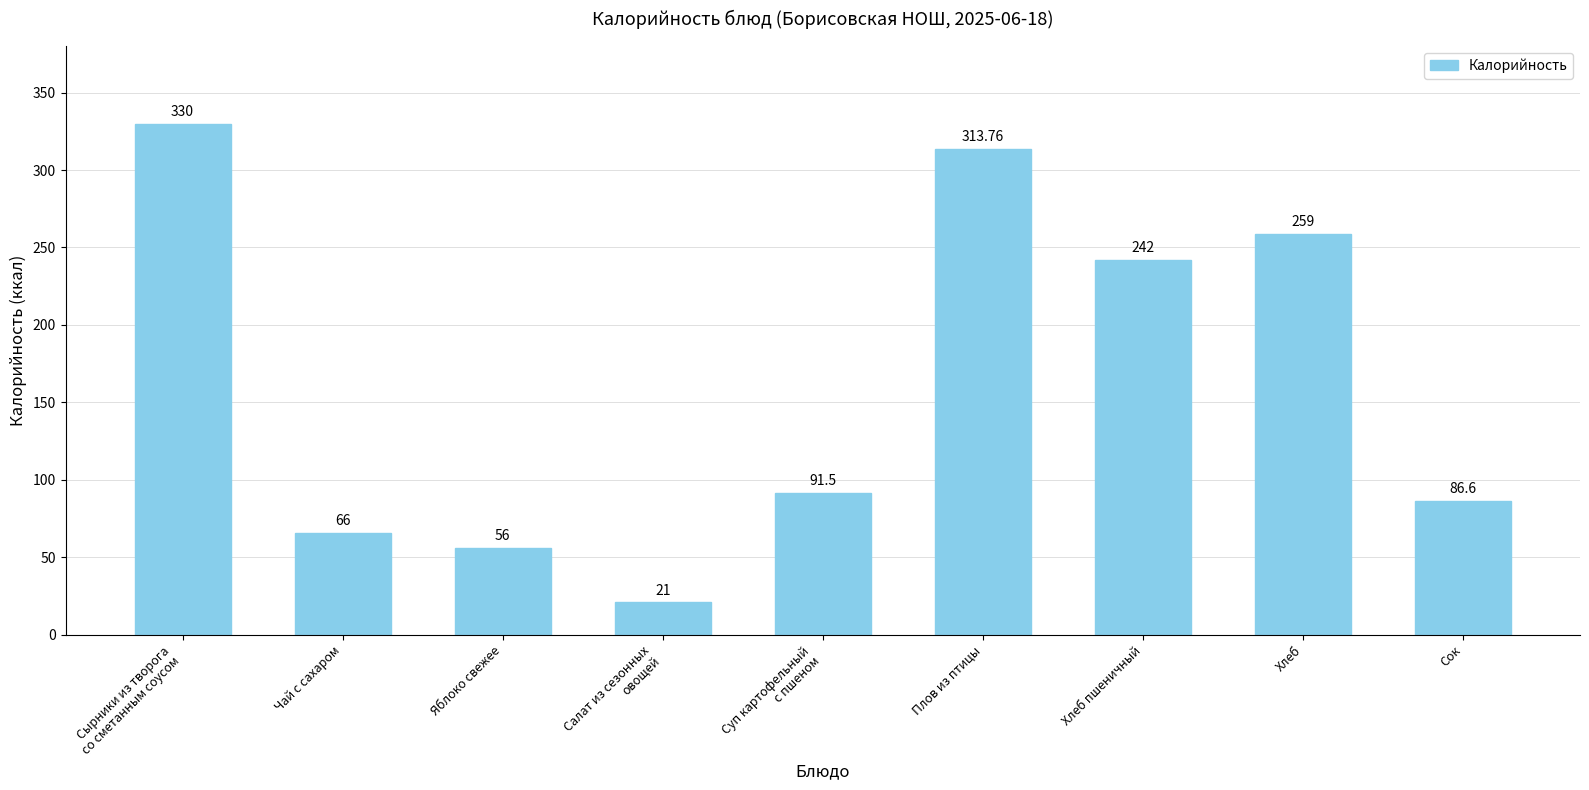

Rank the categories by value from highest to lowest.

Сырники из творога
со сметанным соусом, Плов из птицы, Хлеб, Хлеб пшеничный, Суп картофельный
с пшеном, Сок, Чай с сахаром, Яблоко свежее, Салат из сезонных
овощей